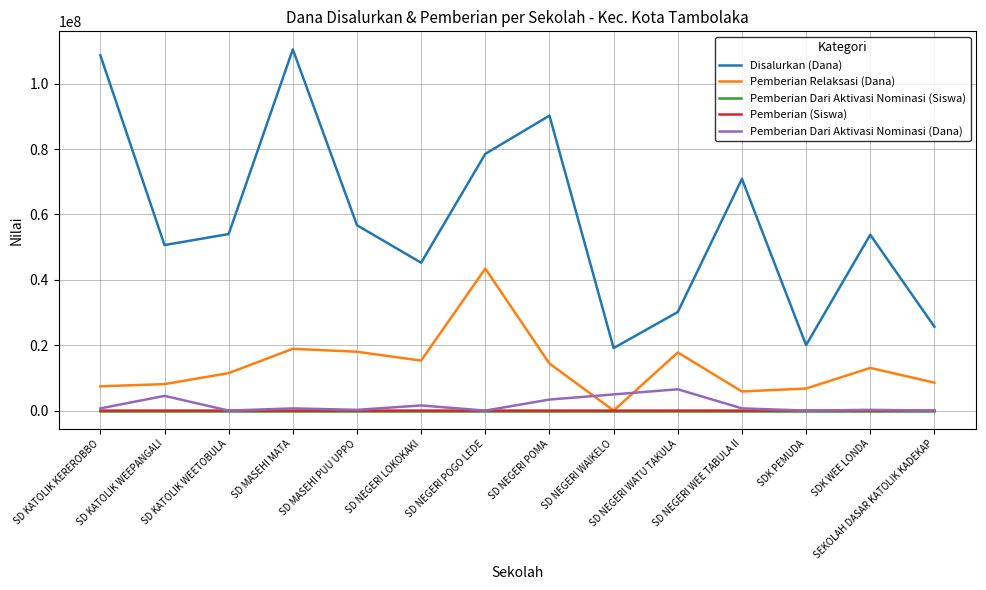

Which series has the widest spread of values?

Disalurkan (Dana)